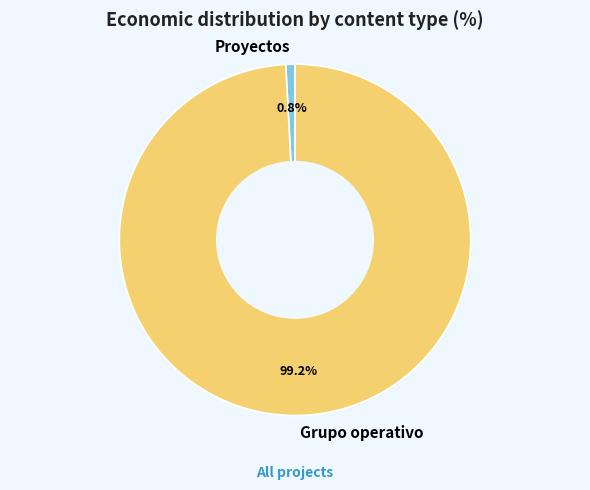

Between Proyectos and Grupo operativo, which is larger?

Grupo operativo